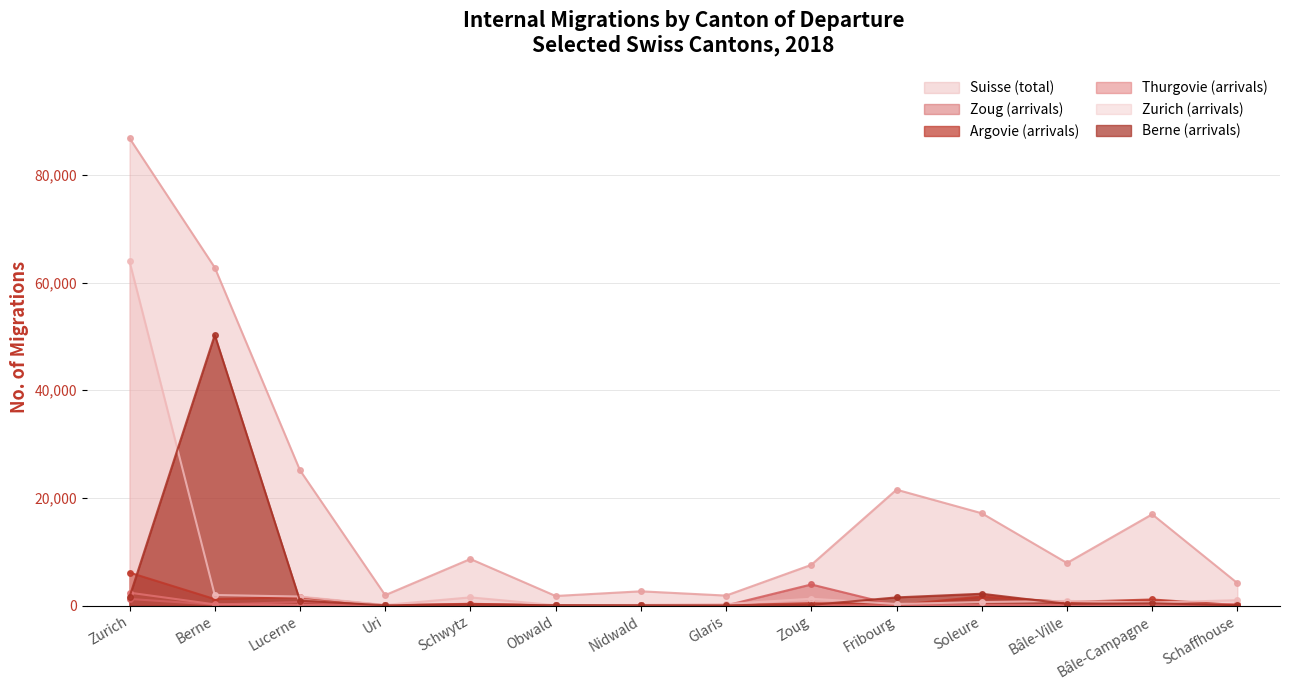

What is the label of the 12th point from the left?

Bâle-Ville